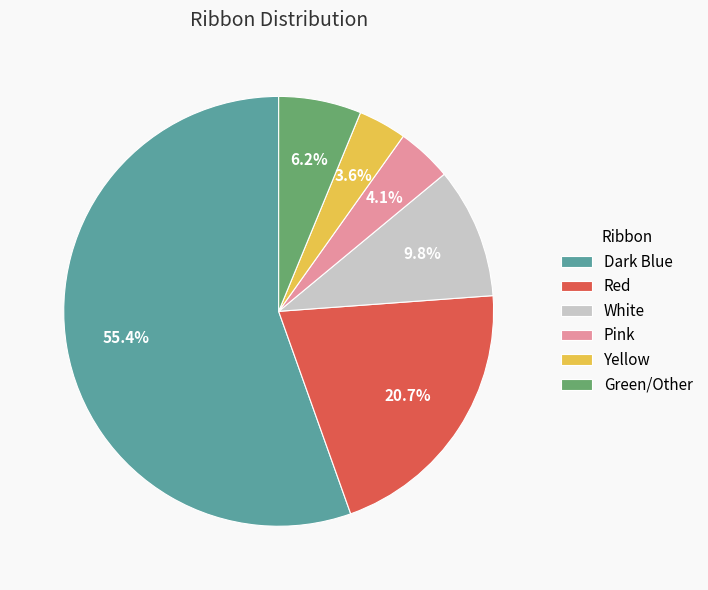

Which slice is the smallest?

Yellow